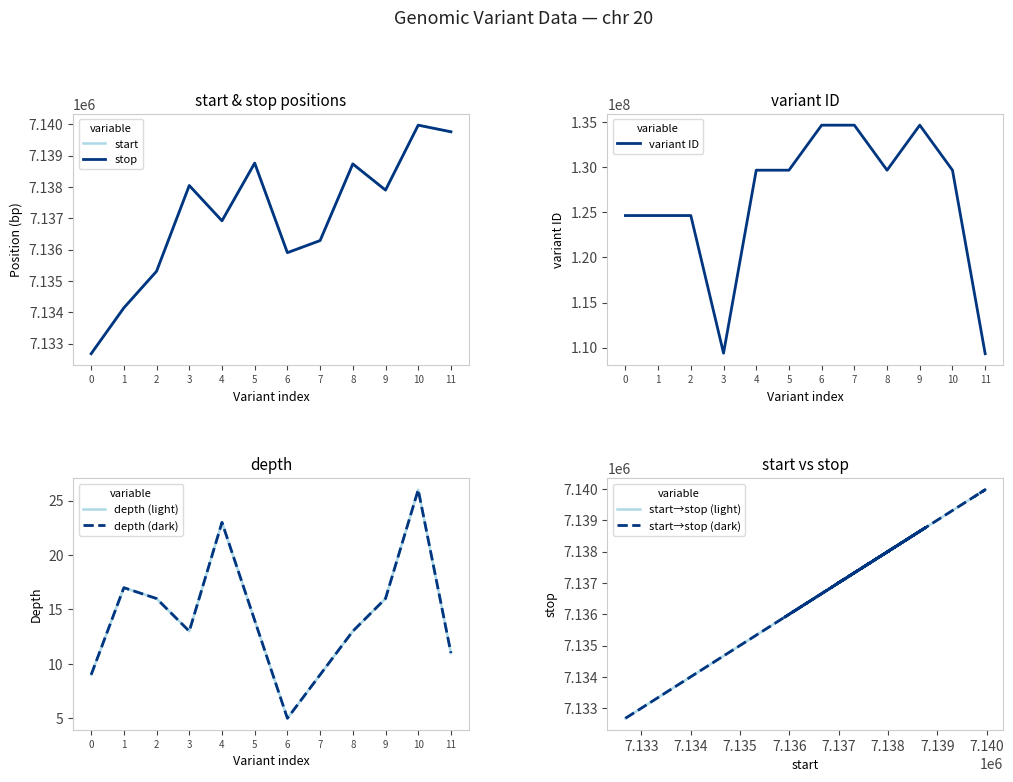

True or false: variant ID has a value of 109329858 at 11.

True